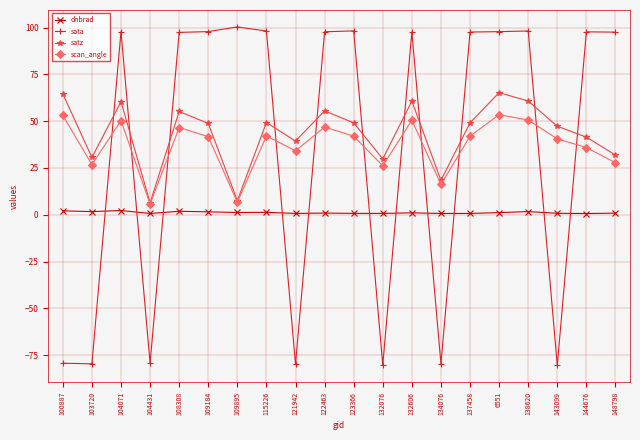

Is it true that satz equals 29.2 at 134076?

False